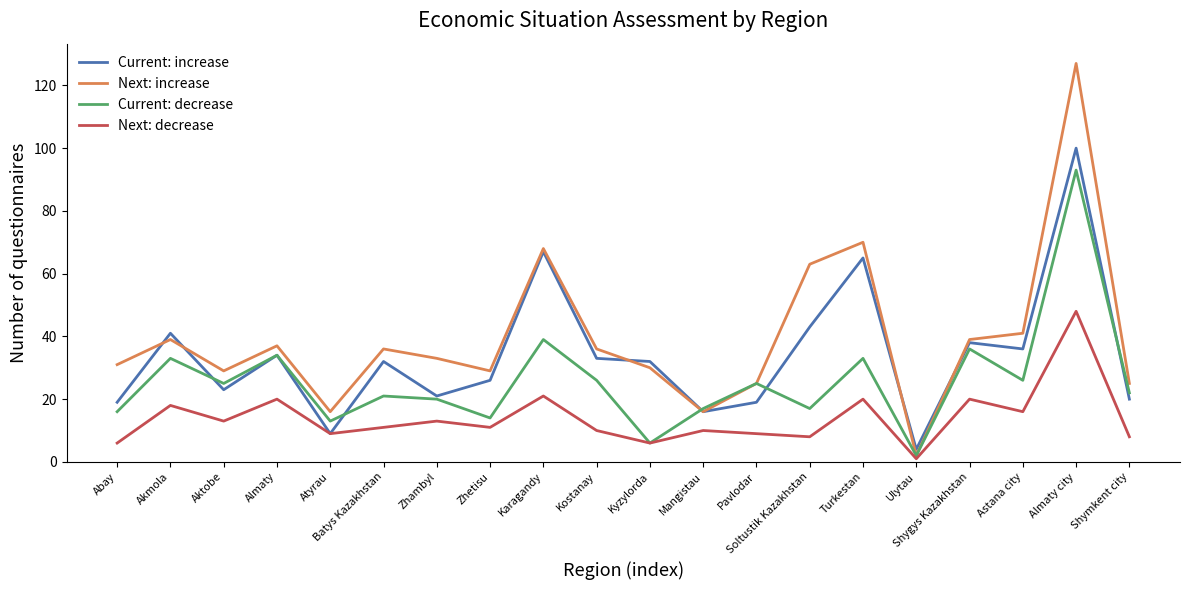

How many values in the Current: decrease series are below 25?

10